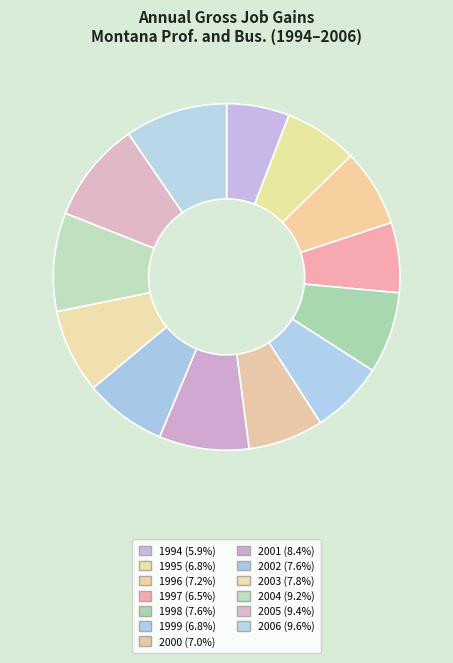

The 2004 slice represents 1% of the pie. True or false?

False